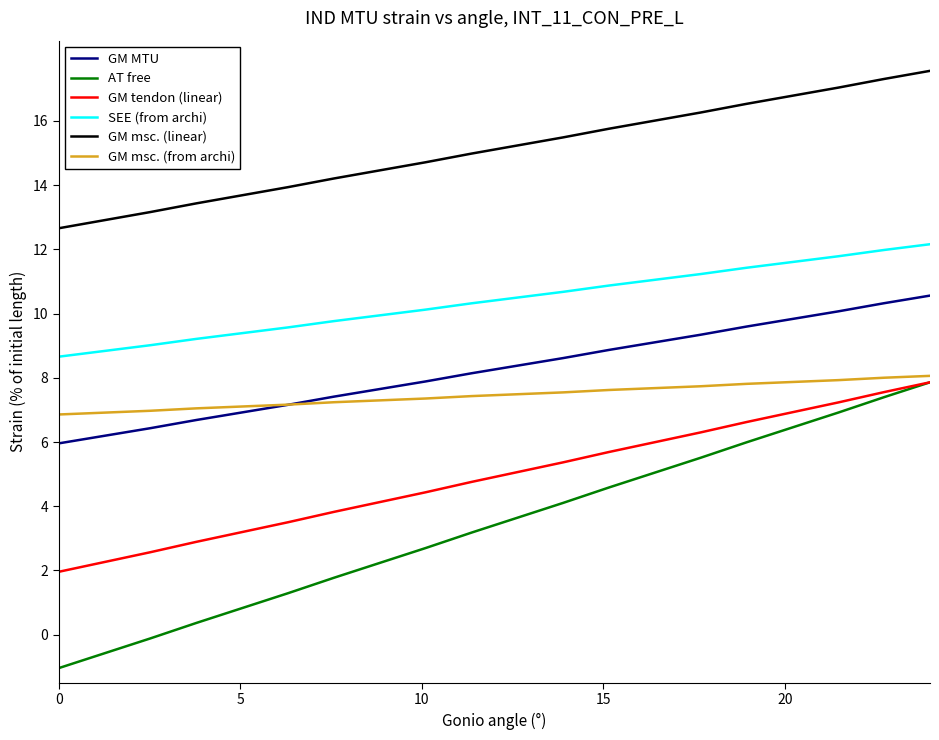

At how many categories does at least one series exceed 1?

20